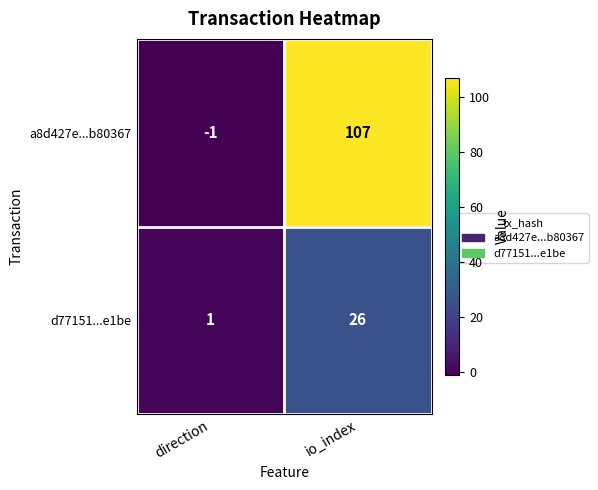

What is the total value across all series at io_index?

133